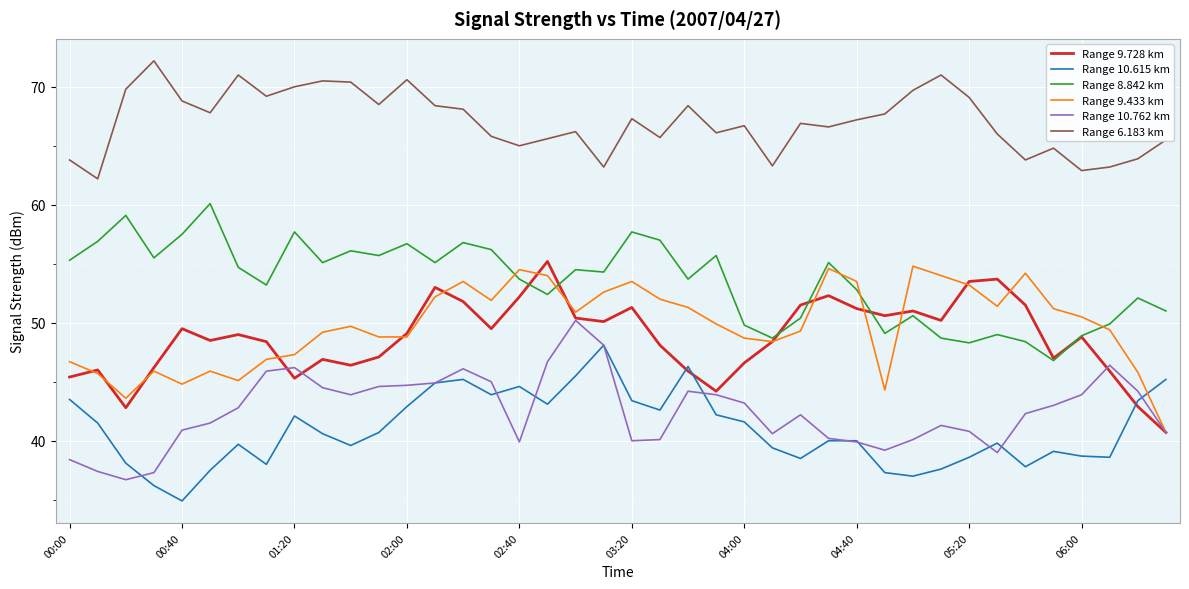

What is the highest value of the Range 6.183 km series?

72.2